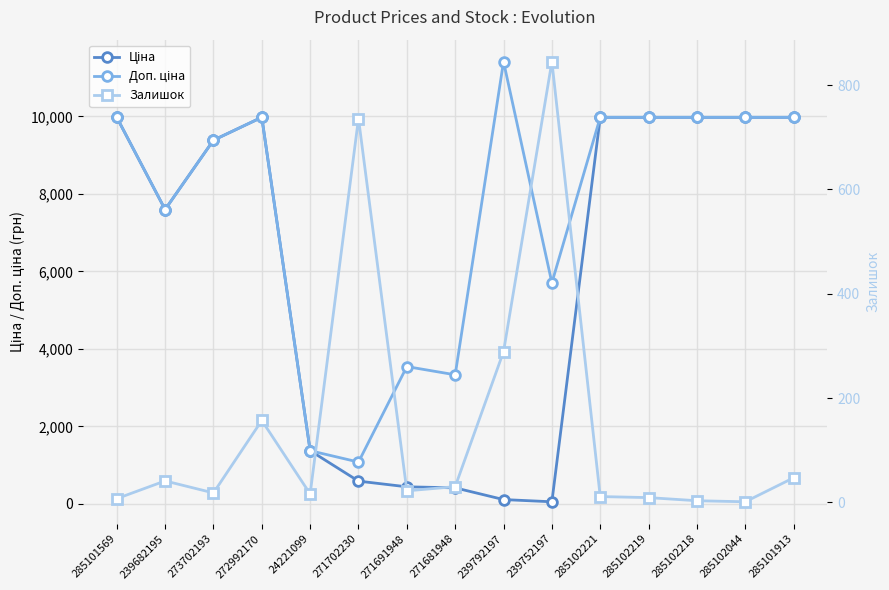

What is the average value of the Ціна series?

5986.8